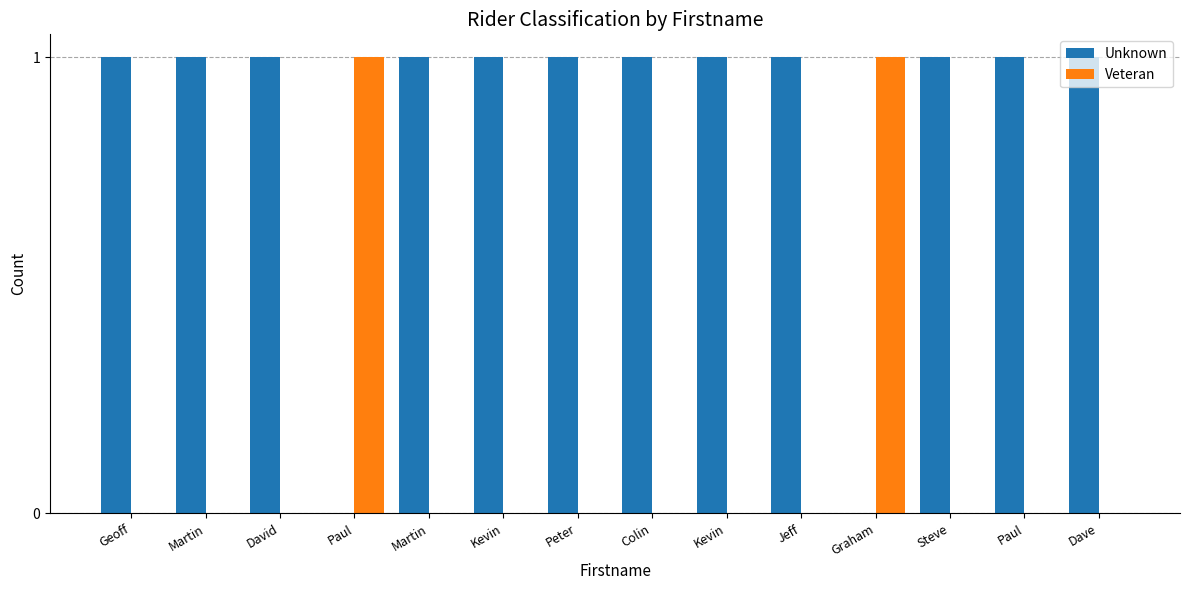

What is the sum of all Veteran values?

2